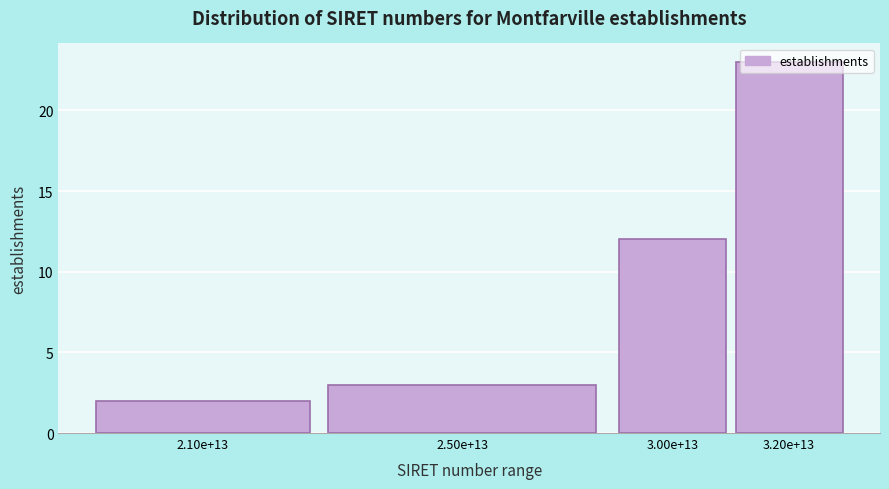

What is the label of the 2nd bar from the left?

2.50e+13